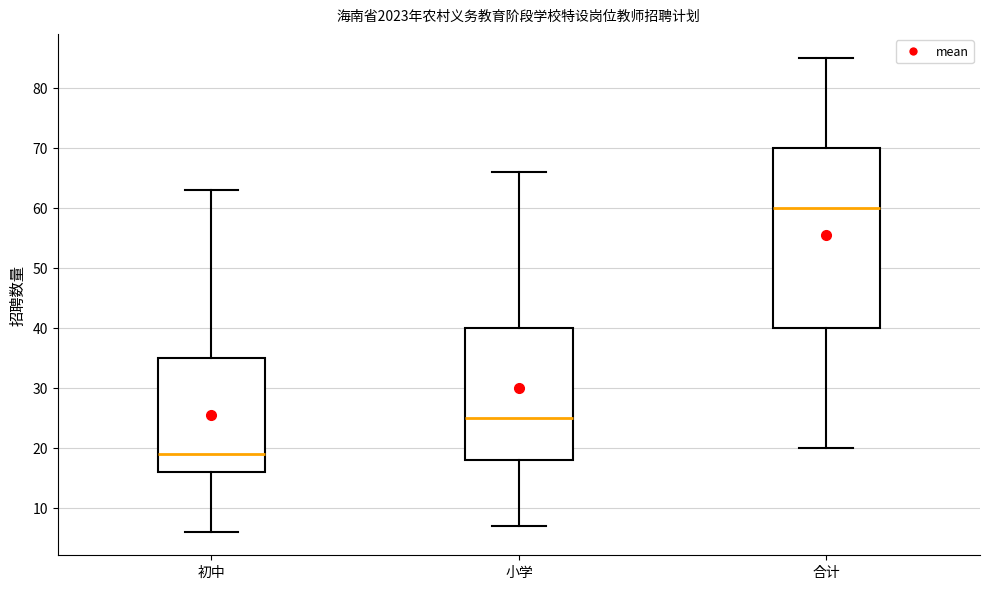

Where does the upper whisker of the box for 合计 end on the y-axis? The values are not printed on the chart, so give them approximately, as read against the axis.

85